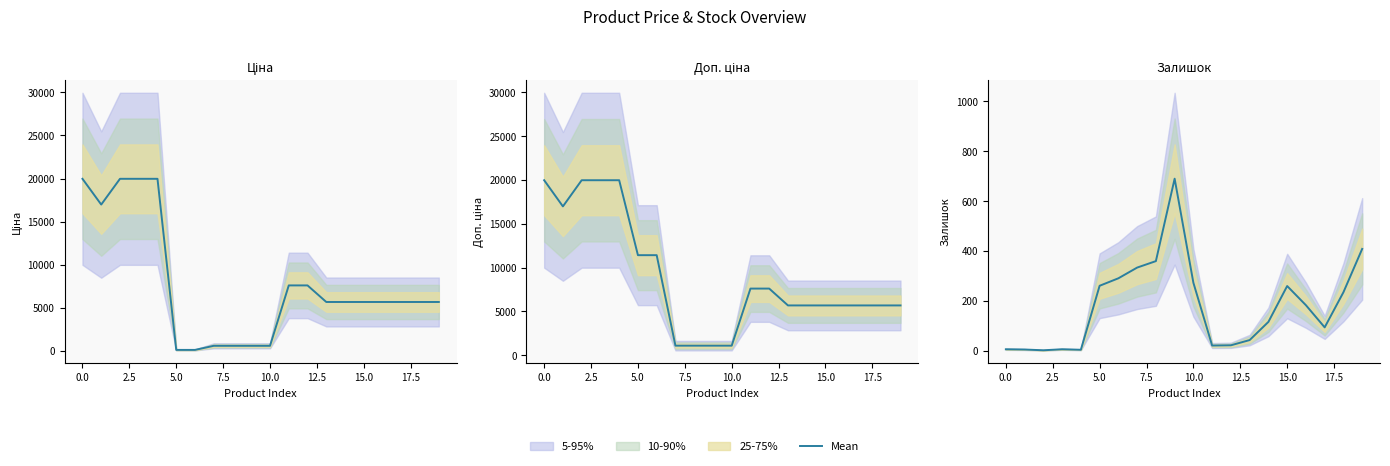

Does the chart have visible grid lines?

No